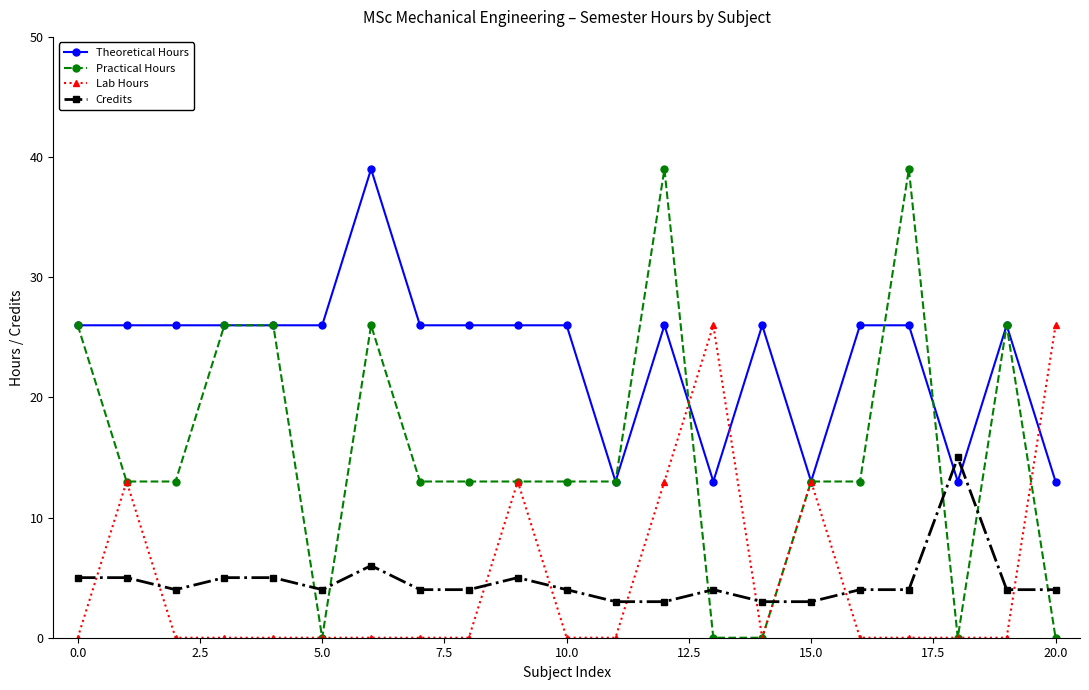

True or false: Practical Hours and Theoretical Hours intersect in this chart.

True